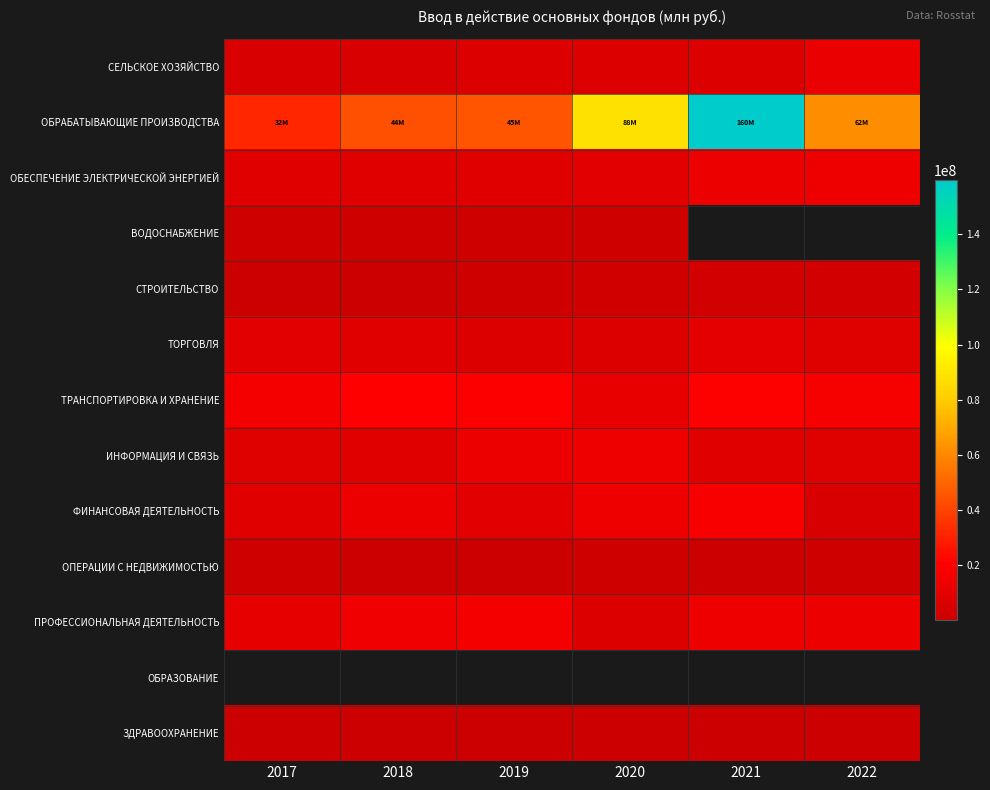

At which label does СЕЛЬСКОЕ ХОЗЯЙСТВО reach its peak?

2022